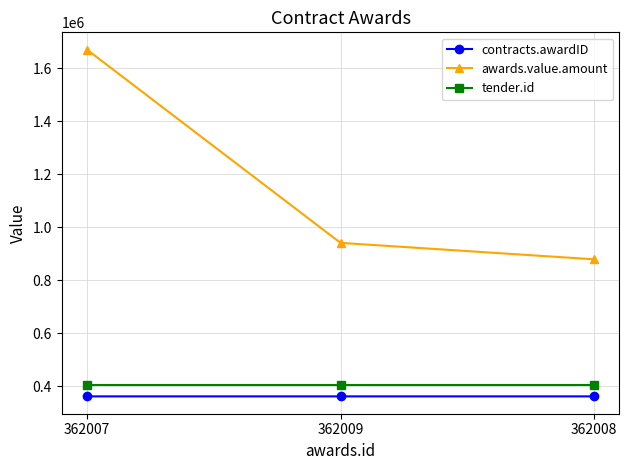

Which series changed the most between 362007 and 362009?

awards.value.amount